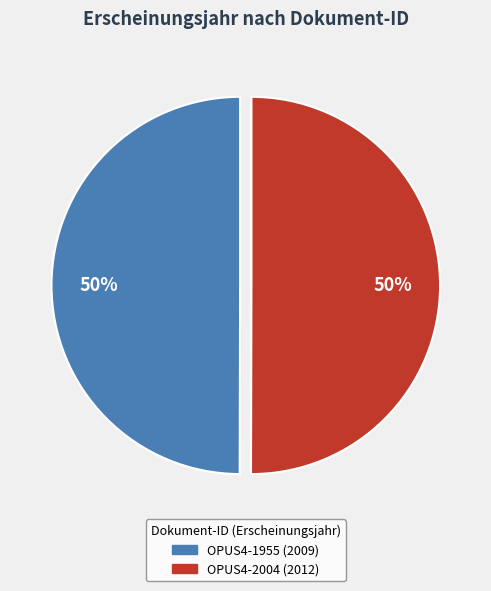

To the nearest percent, what is the combined percentage of OPUS4-2004 and OPUS4-1955?

100%